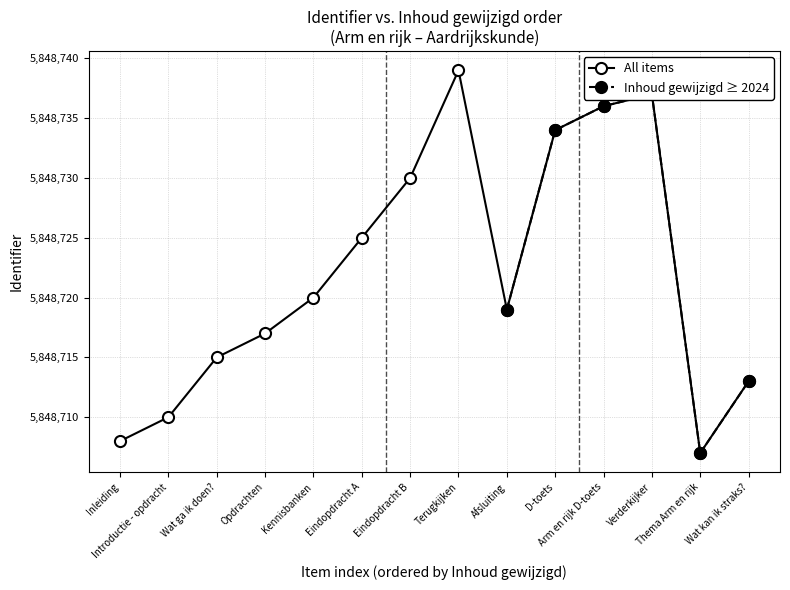

At which label does All items reach its minimum?

Thema Arm en rijk